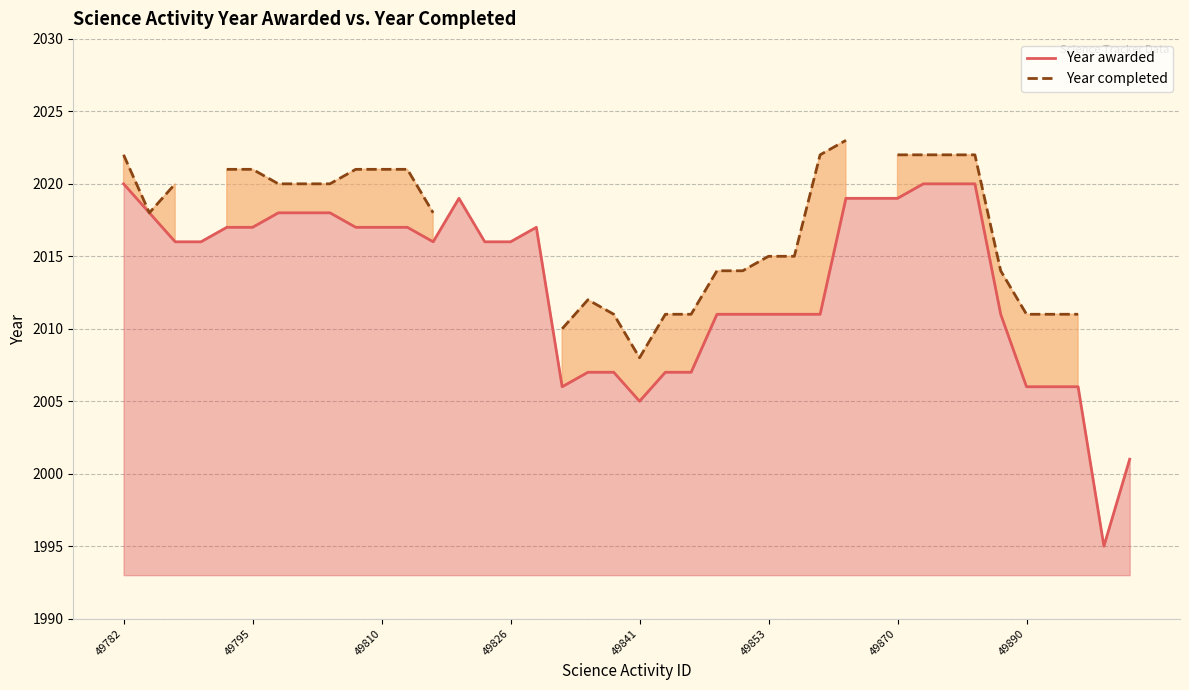

Between 13 and 24, which is larger?

13